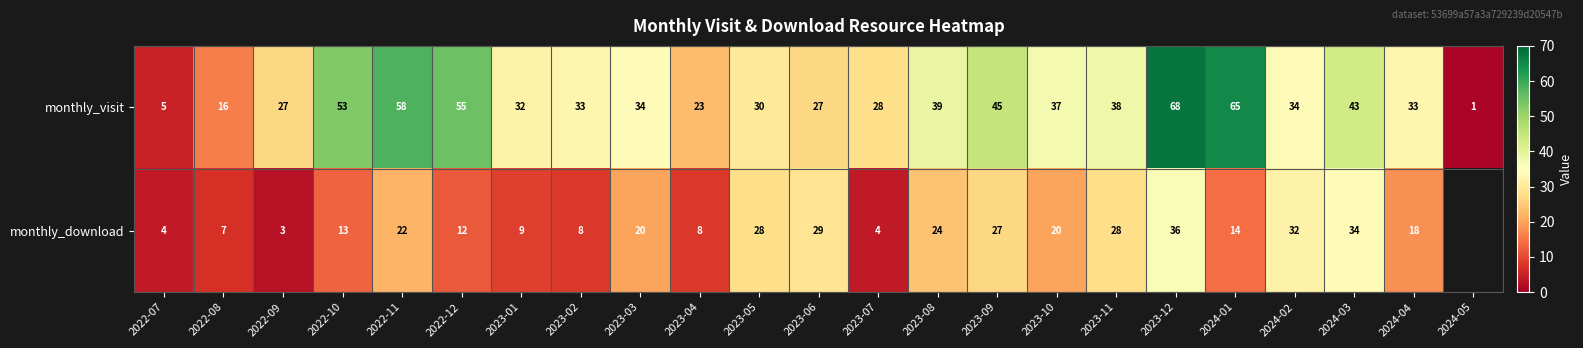

Which label corresponds to the largest value in the chart?

2023-12